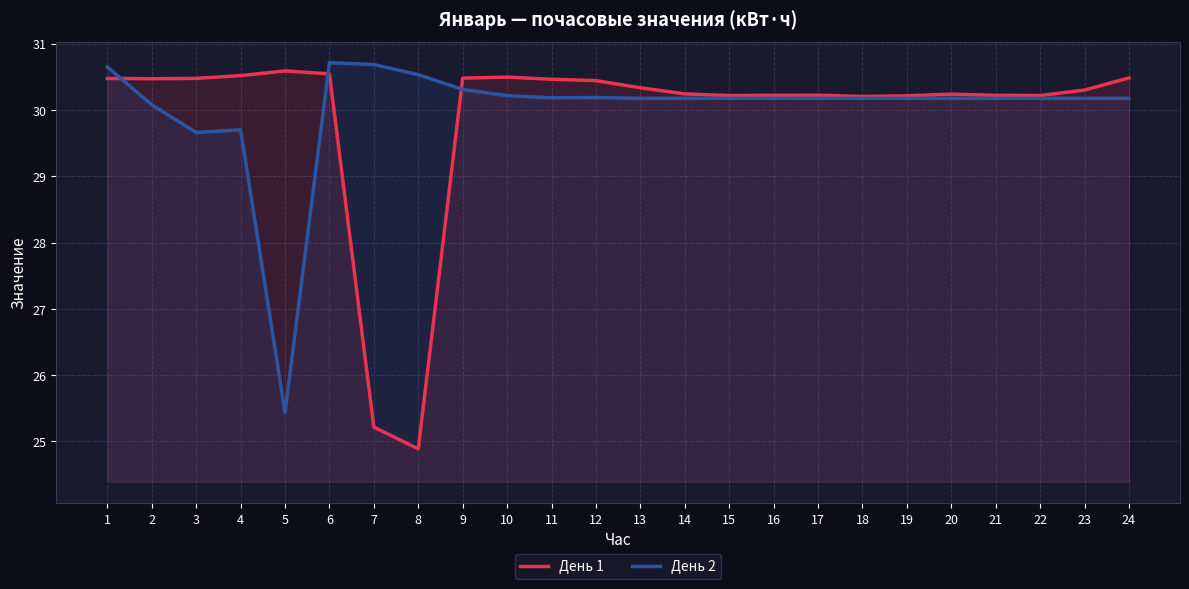

Reading right to left, extract all data points from this chart.

День 1: 30.5	30.3	30.2	30.2	30.2	30.2	30.2	30.2	30.2	30.2	30.2	30.3	30.4	30.5	30.5	30.5	24.9	25.2	30.5	30.6	30.5	30.5	30.5	30.5
День 2: 30.2	30.2	30.2	30.2	30.2	30.2	30.2	30.2	30.2	30.2	30.2	30.2	30.2	30.2	30.2	30.3	30.5	30.7	30.7	25.4	29.7	29.7	30.1	30.6